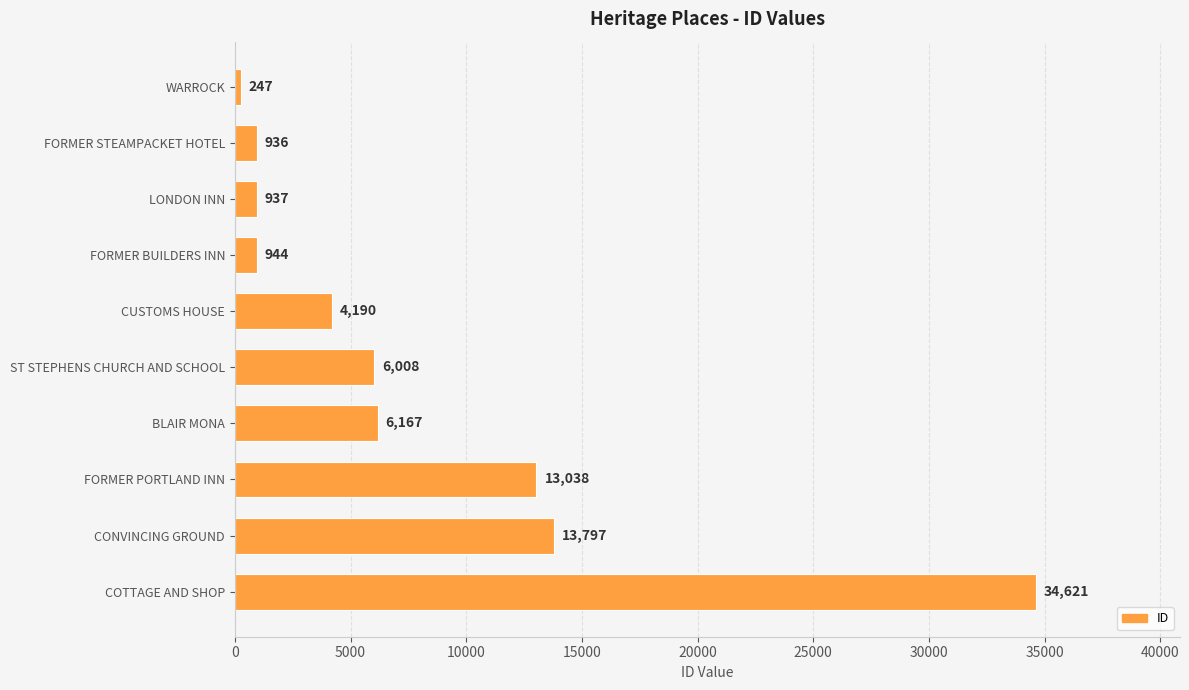

List the labels in order of value, largest first.

COTTAGE AND SHOP, CONVINCING GROUND, FORMER PORTLAND INN, BLAIR MONA, ST STEPHENS CHURCH AND SCHOOL, CUSTOMS HOUSE, FORMER BUILDERS INN, LONDON INN, FORMER STEAMPACKET HOTEL, WARROCK